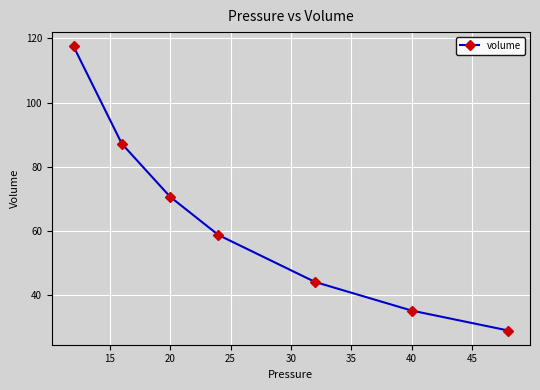

True or false: there are more than 1 points higher than both neighbors.

False